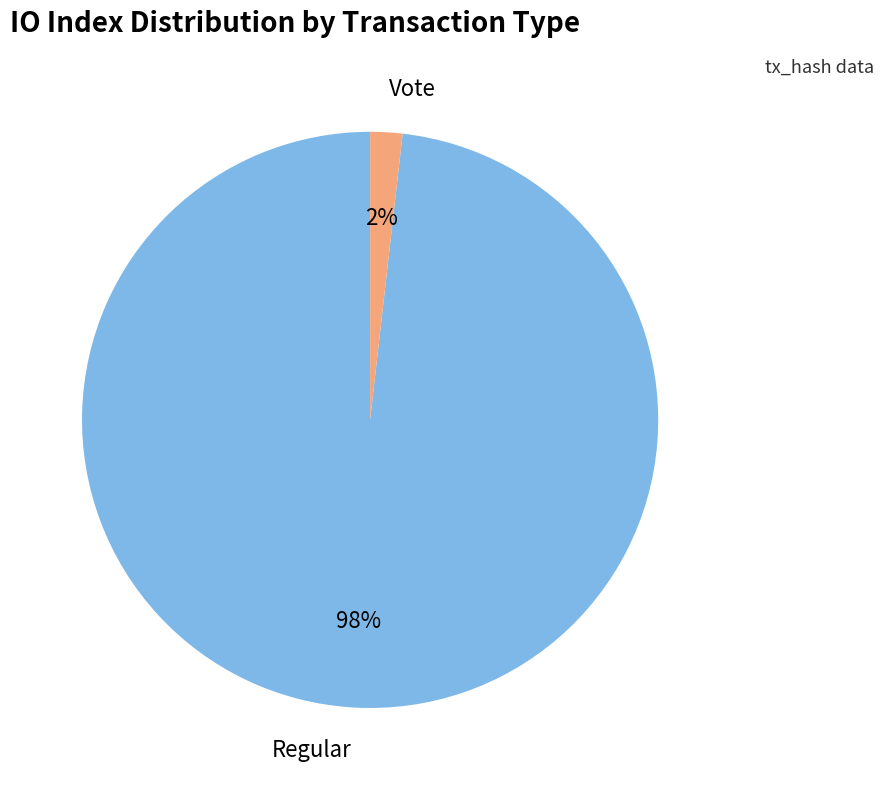

How many segments does this pie chart have?

2